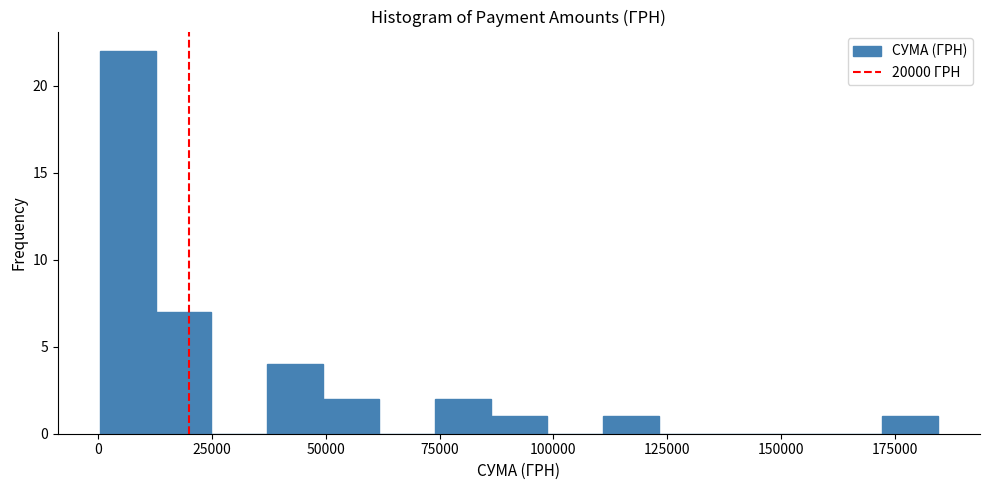

Around what value on the x-axis is the tallest bar? Give the approximate position of its centre, as read against the axis.

5000